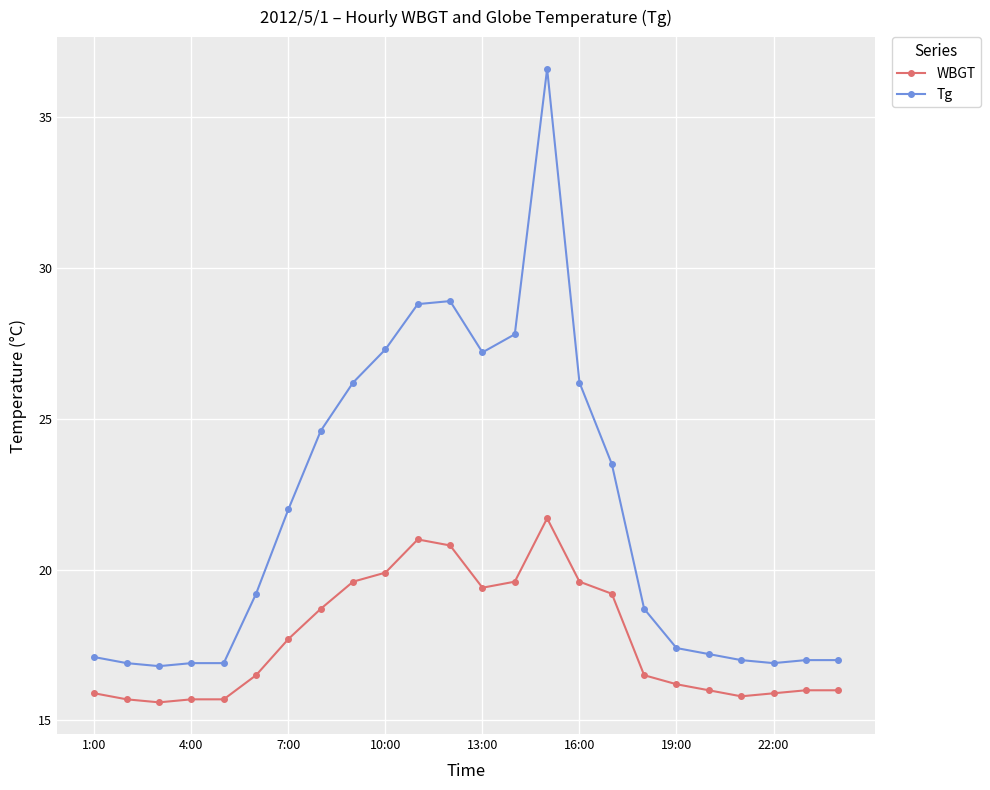

At how many categories does at least one series exceed 26?

8